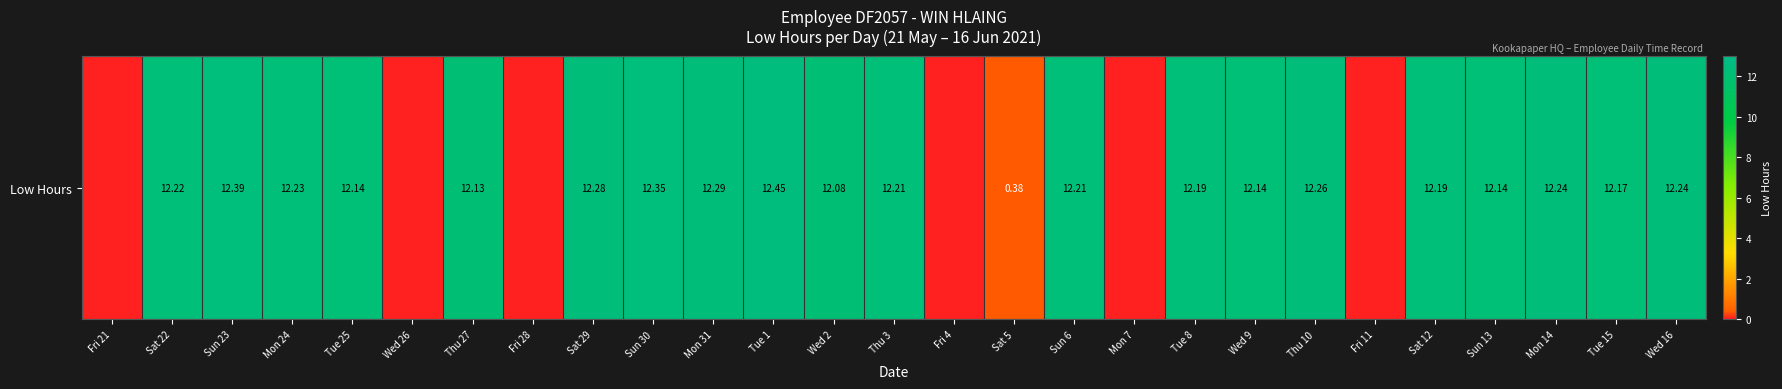

How many data points are above 12?

20